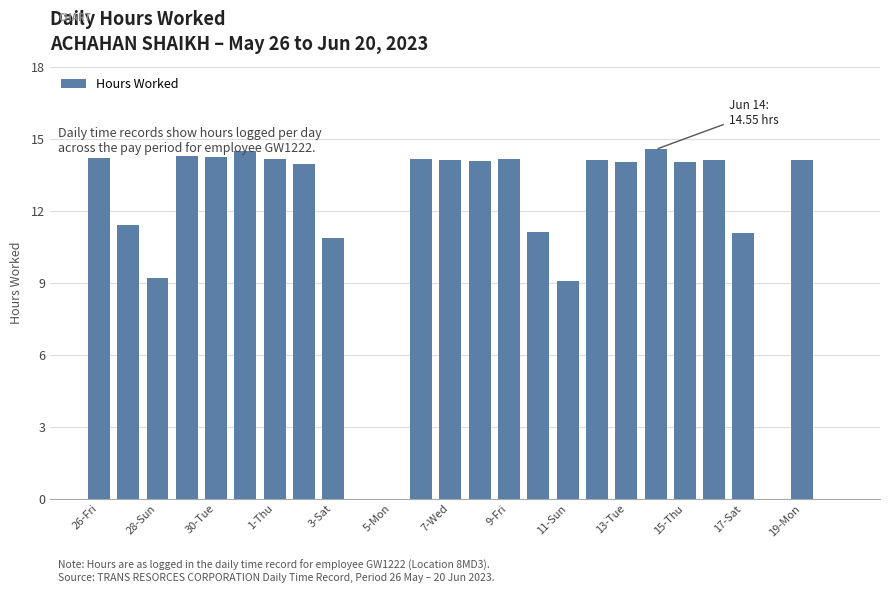

What is the sum of all values?

289.4